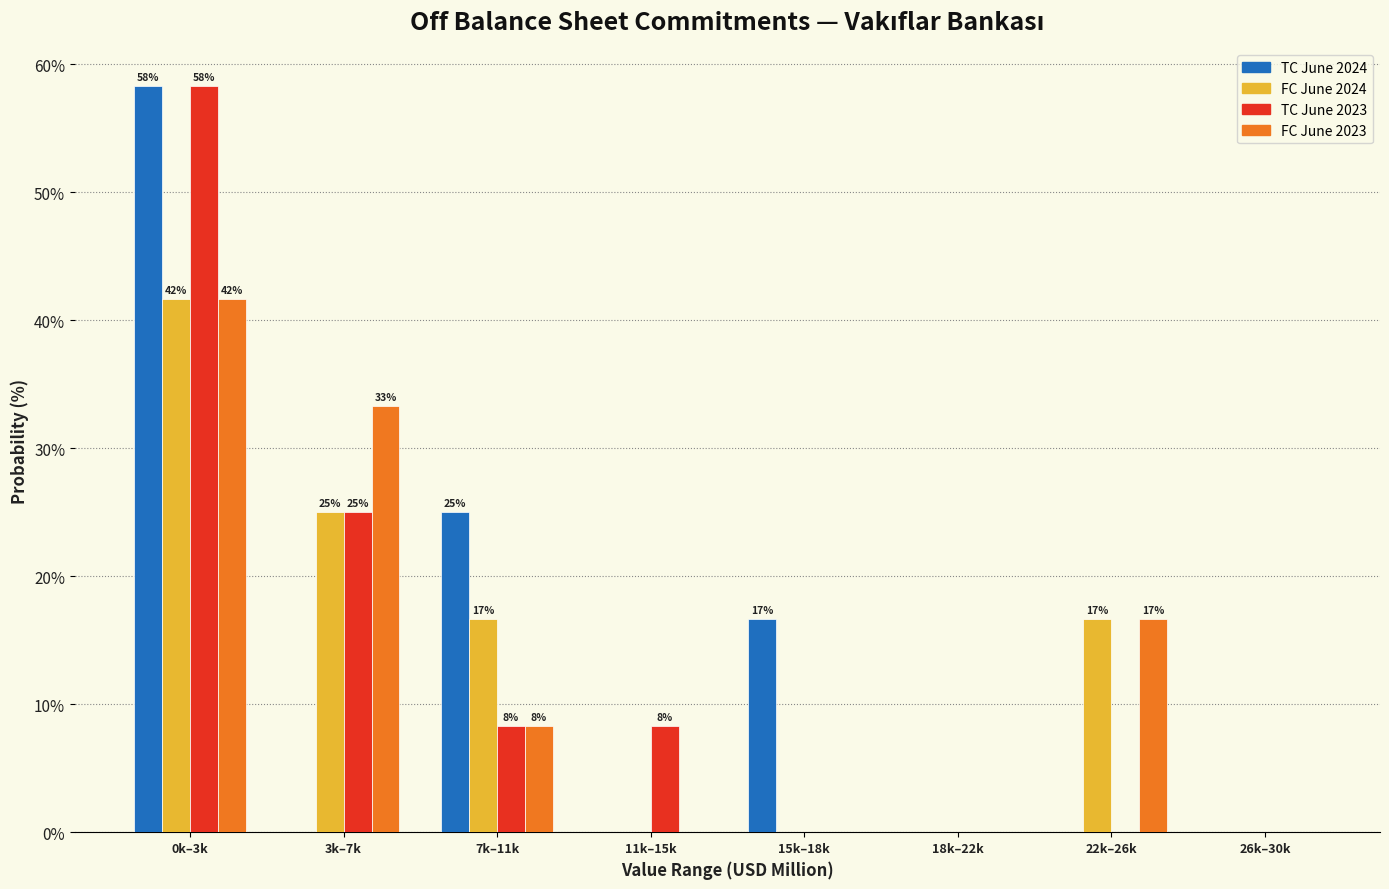

The TC June 2023 series shows 0.0 at 15k–18k. True or false?

True